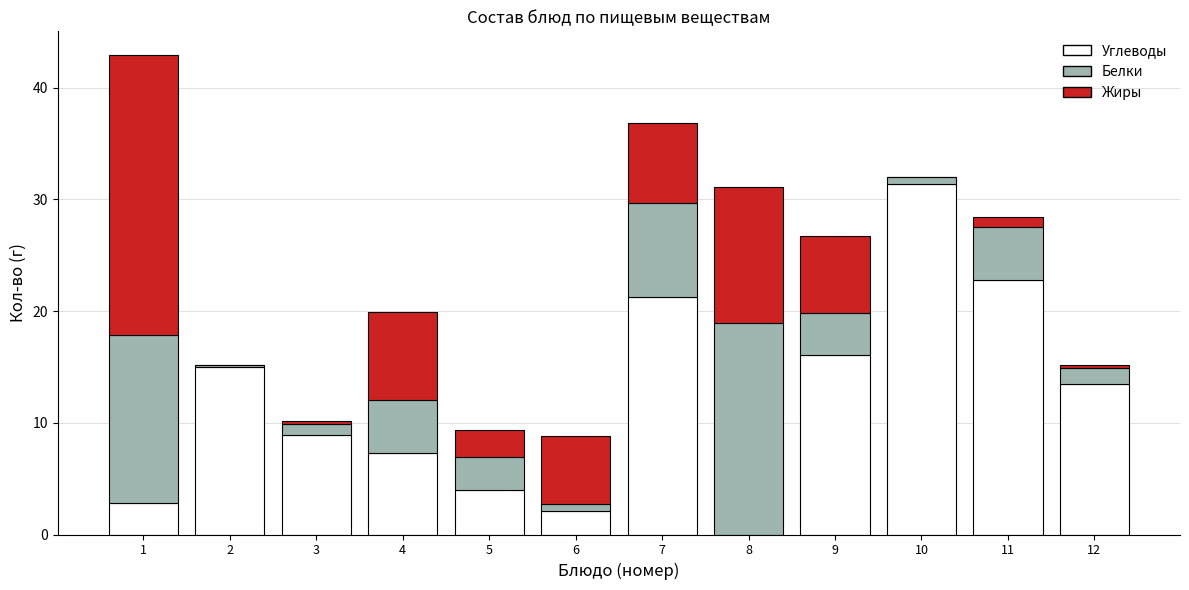

At which label does Углеводы reach its peak?

10